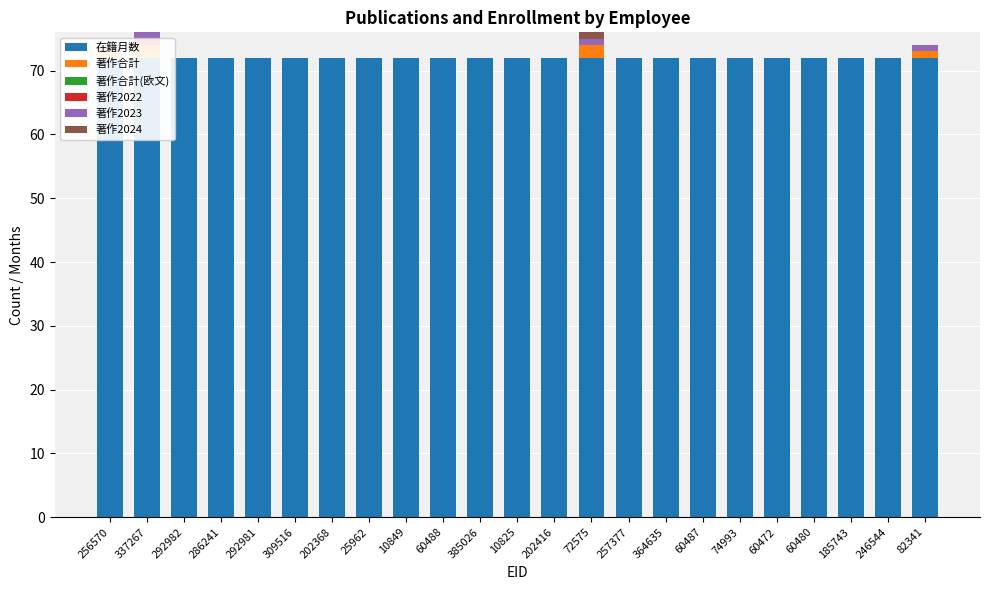

What position from the right is 202416?

11